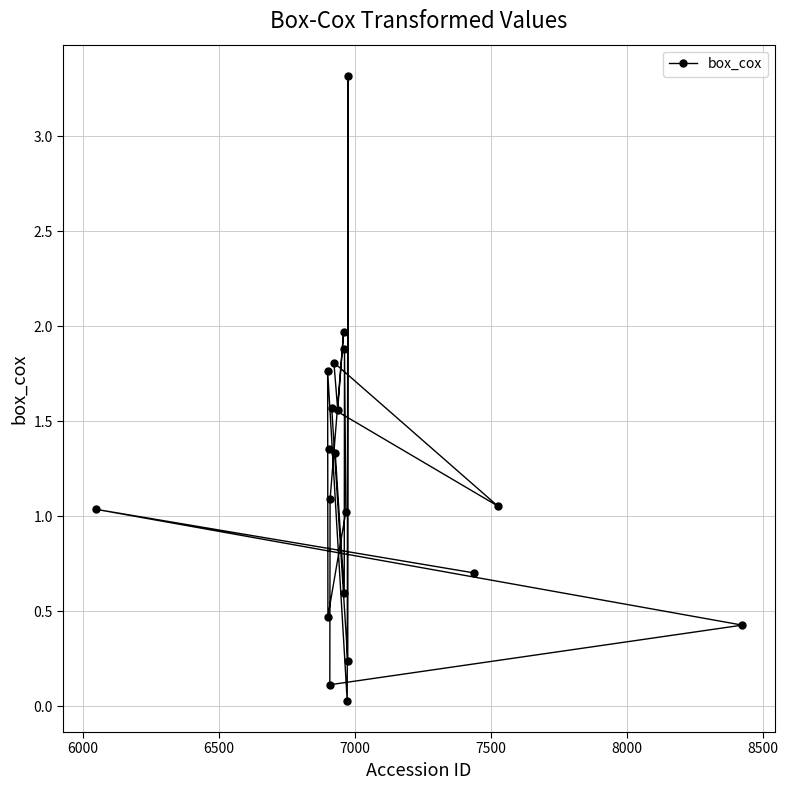

How many data points does each series have?

20